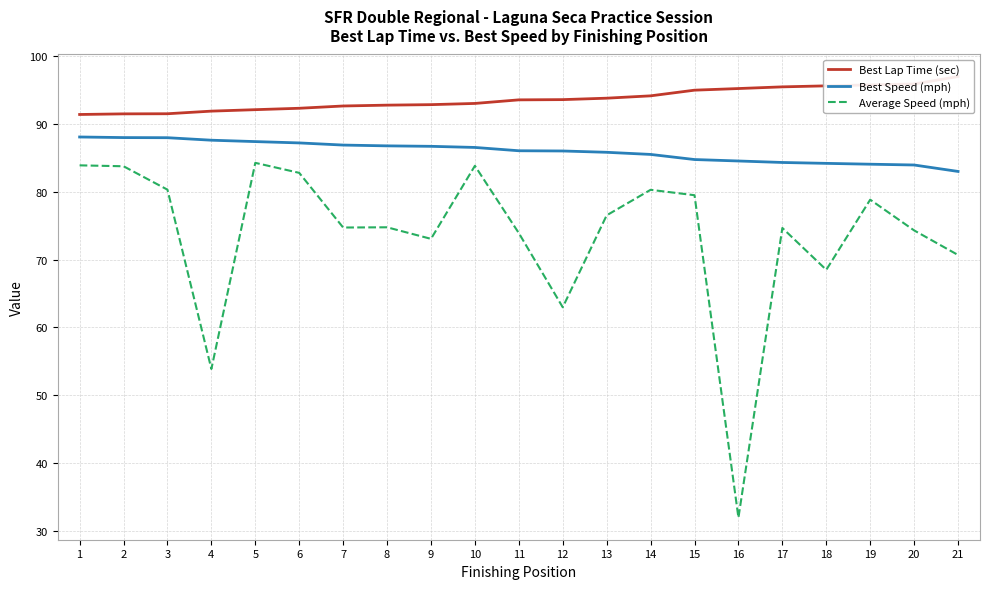

What is the difference between the second highest and minimum values in the Best Speed (mph) series?

5.0